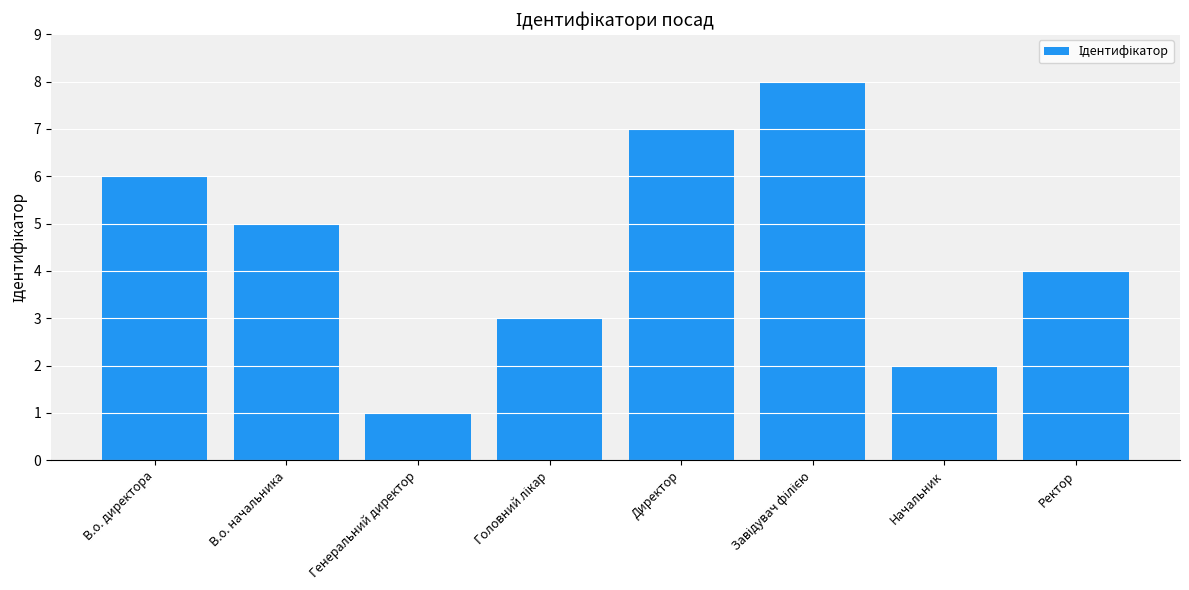

Reading left to right, what are all the values shown in this chart?

6	5	1	3	7	8	2	4